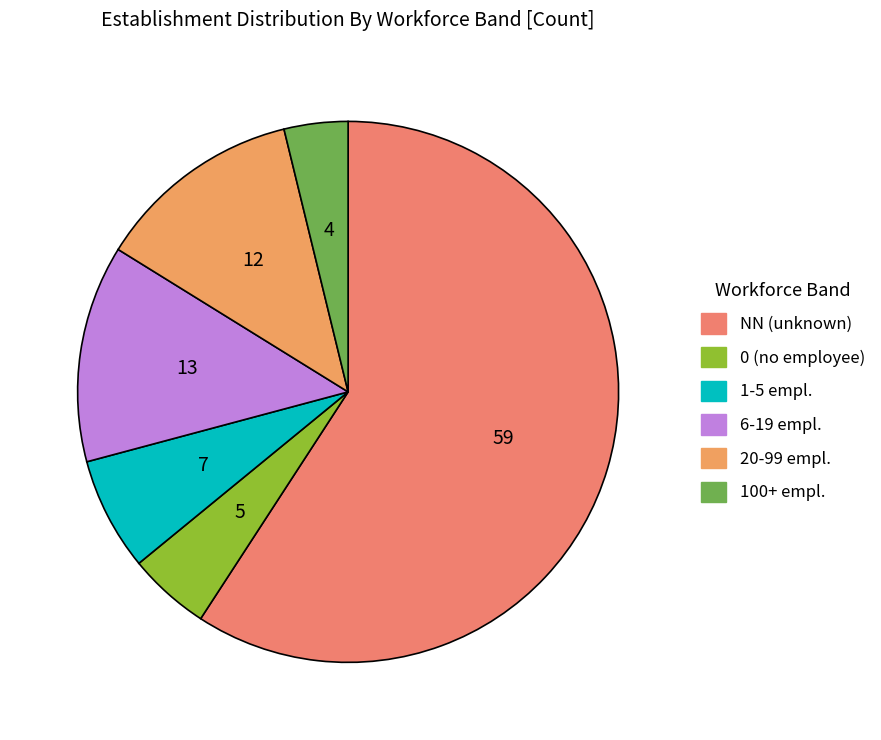

Count the number of slices in the pie.

6